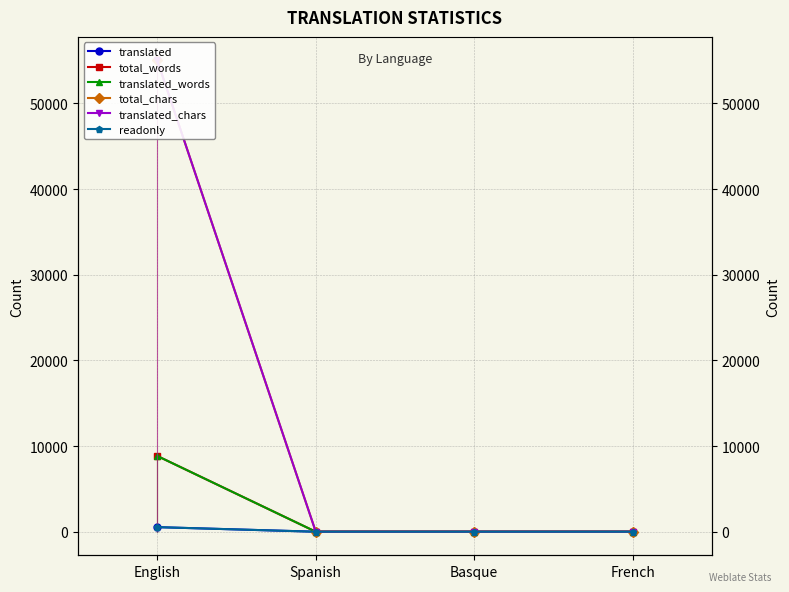

Reading right to left, list all the values displayed in this chart.

translated: French=0	Basque=0	Spanish=0	English=534
total_words: French=0	Basque=0	Spanish=0	English=8842
translated_words: French=0	Basque=0	Spanish=0	English=8842
total_chars: French=0	Basque=0	Spanish=0	English=55011
translated_chars: French=0	Basque=0	Spanish=0	English=55011
readonly: French=0	Basque=0	Spanish=0	English=534